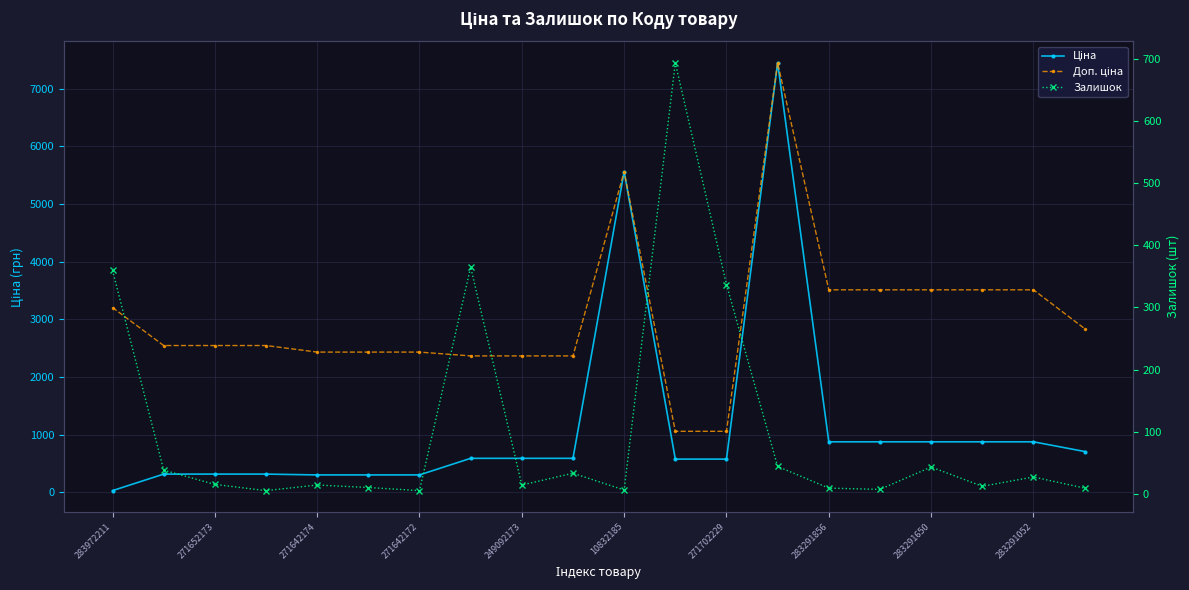

What is the maximum value for Доп. ціна?

7444.6